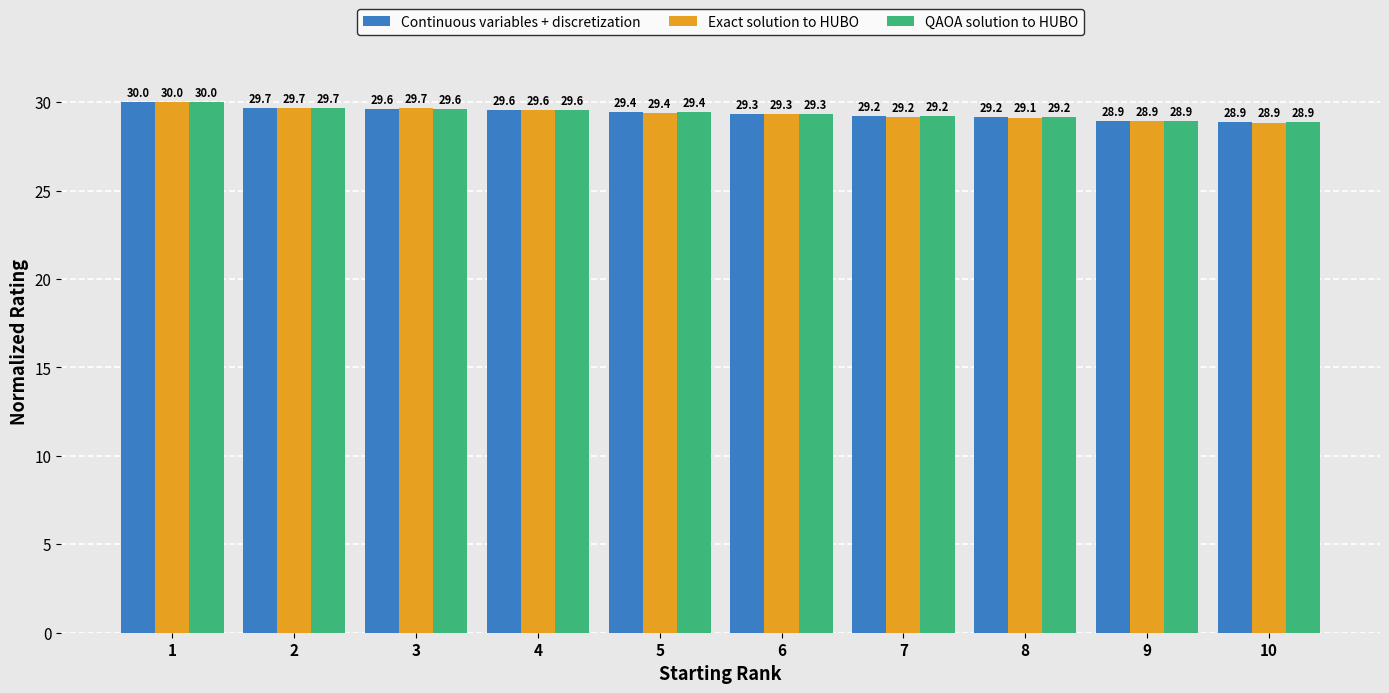

What is the difference between the maximum and minimum values in the Continuous variables + discretization series?

1.1